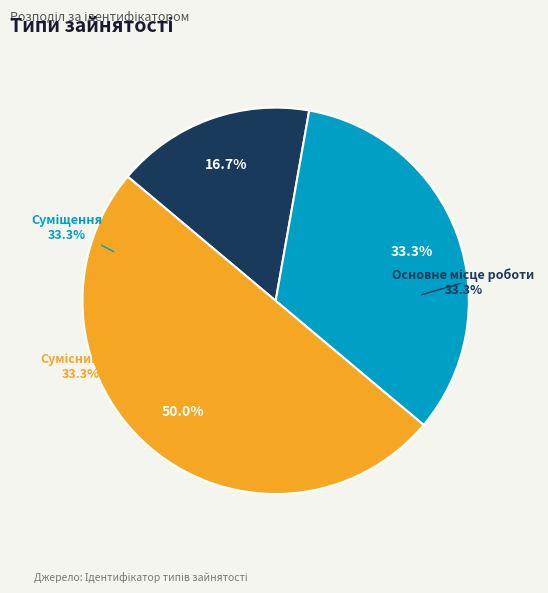

Which slice is the largest?

Сумісництво